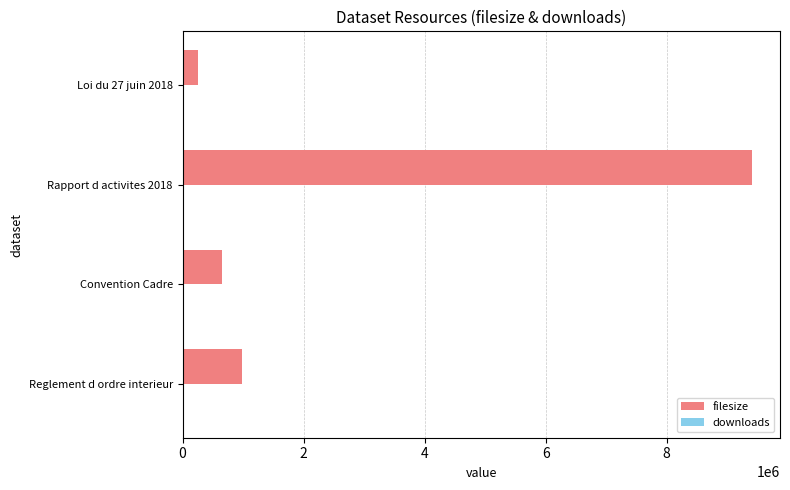

Between Convention Cadre and Rapport d activites 2018, which series saw the biggest shift?

filesize